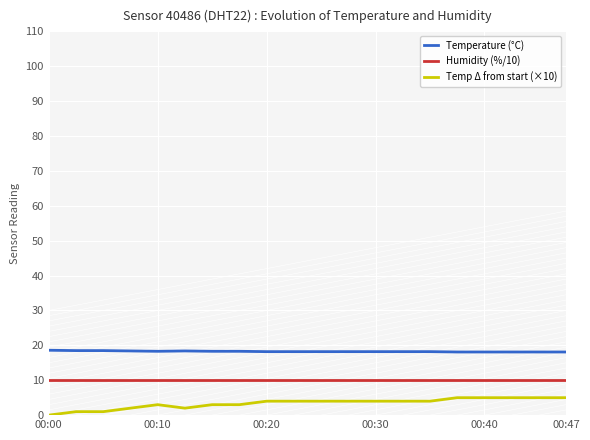

True or false: Humidity (%/10) and Temperature (°C) cross at least once.

False